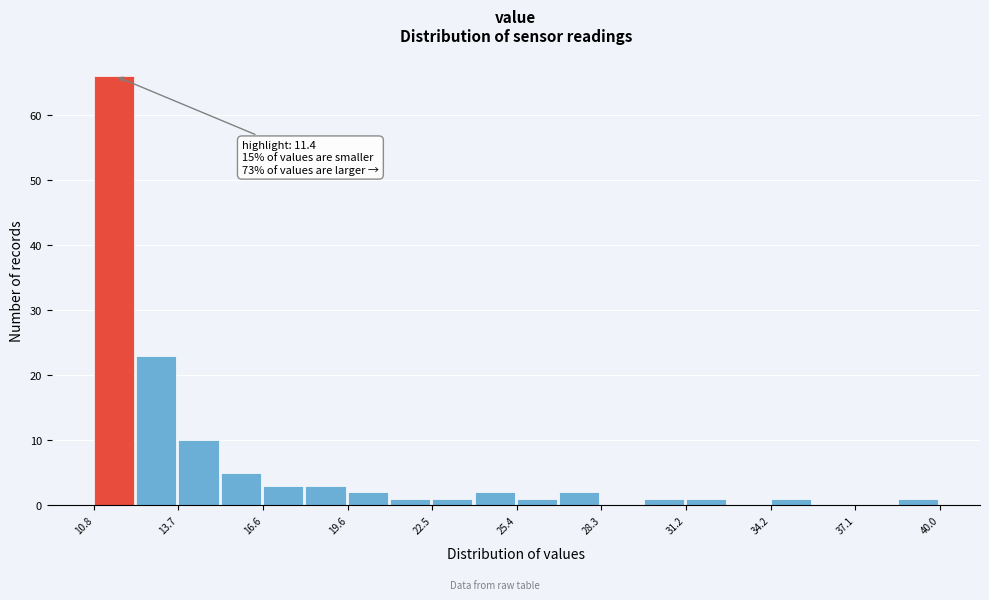

Read against the x-axis, roughly where is the centre of the tallest bar?

11.5